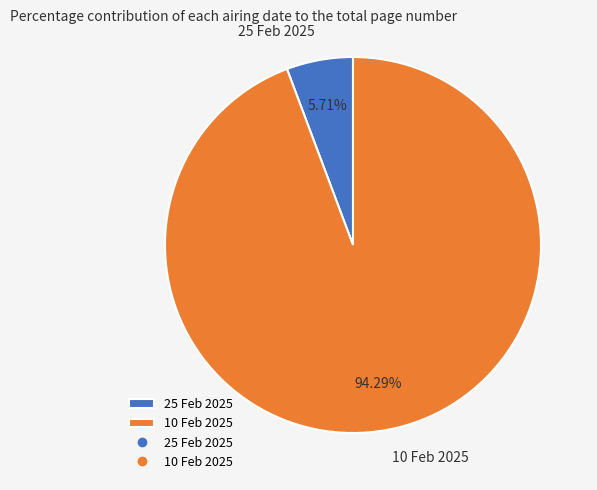

What percentage is NOT represented by 10 Feb 2025?

5.7%